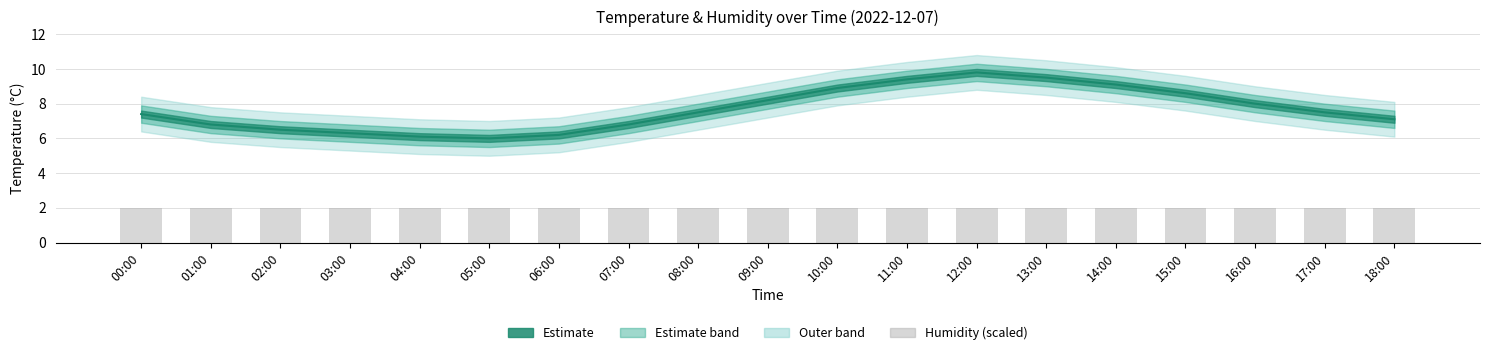

List the labels in order of humidity (scaled) value, smallest first.

00:00, 01:00, 02:00, 03:00, 04:00, 05:00, 06:00, 07:00, 08:00, 09:00, 10:00, 11:00, 12:00, 13:00, 14:00, 15:00, 16:00, 17:00, 18:00